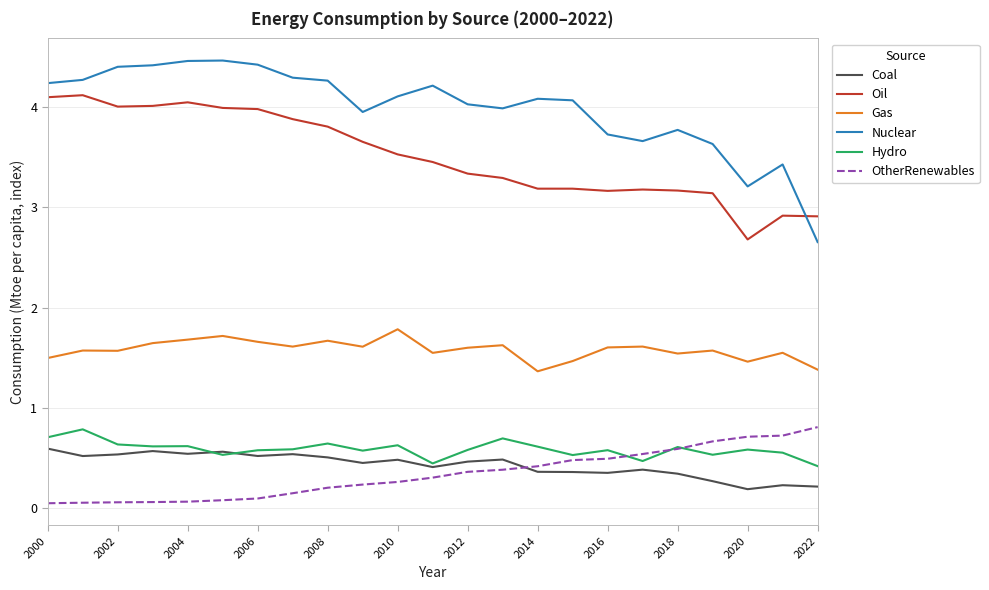

Which series has the largest total across all categories?

Nuclear